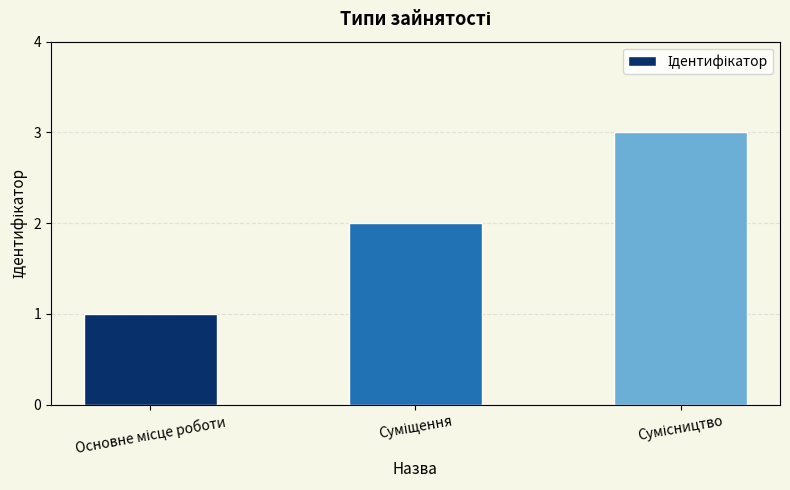

What is the greatest value displayed?

3